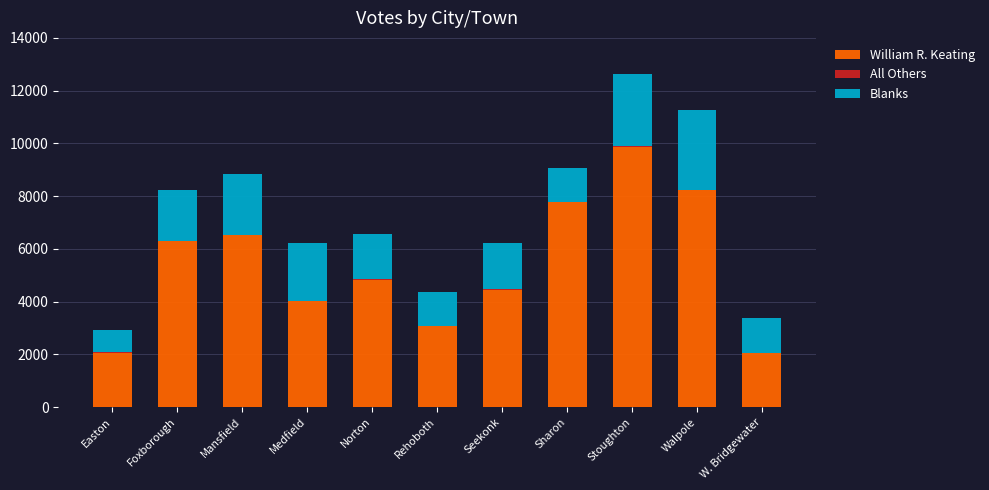

True or false: William R. Keating has a value of 4016 at Medfield.

True